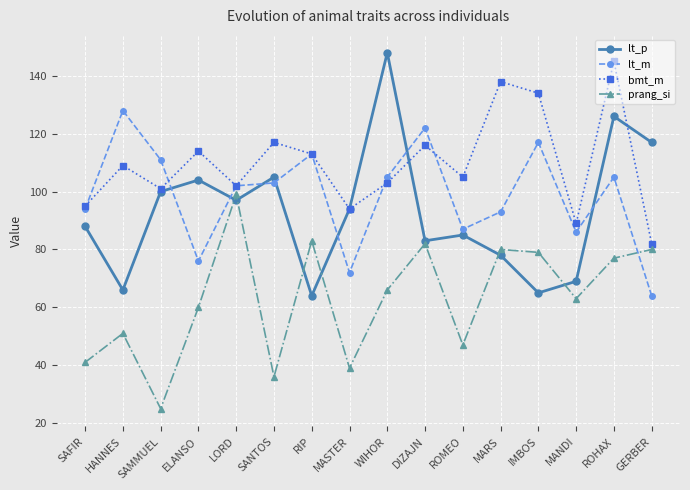

At how many categories does at least one series exceed 88?

16